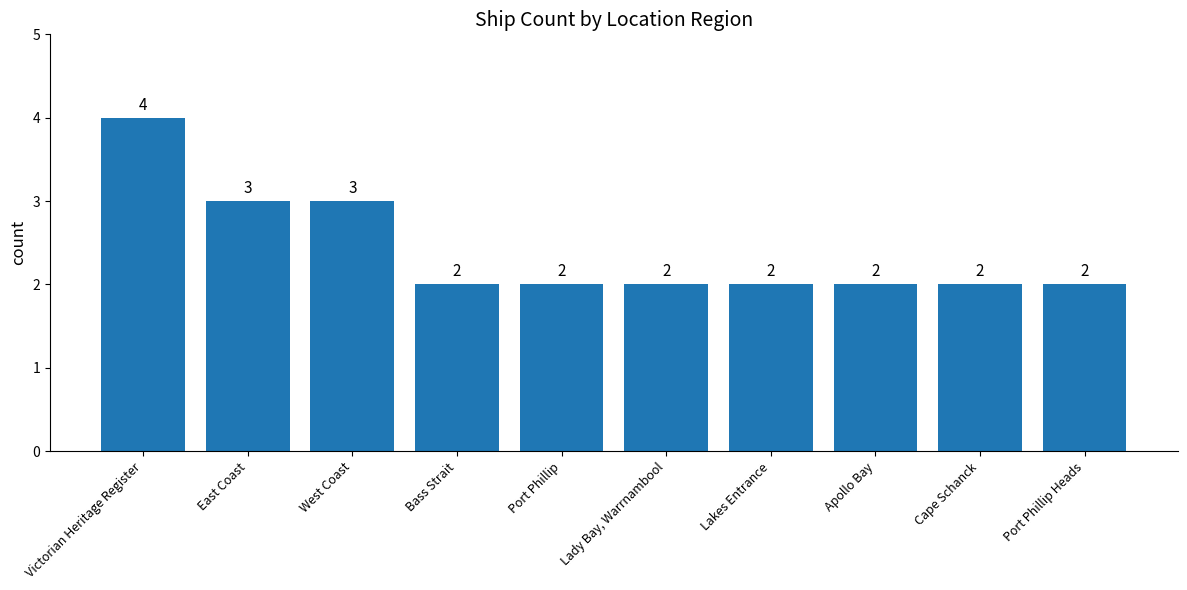

What is the average value?

2